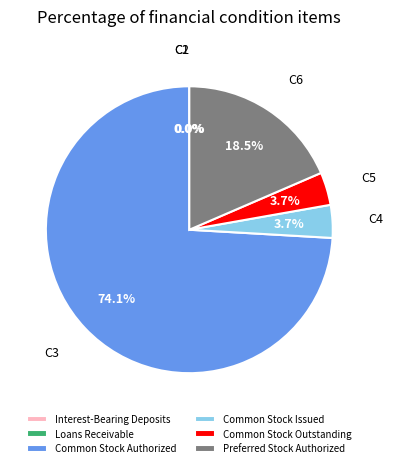

Which category accounts for the majority?

Common Stock Authorized